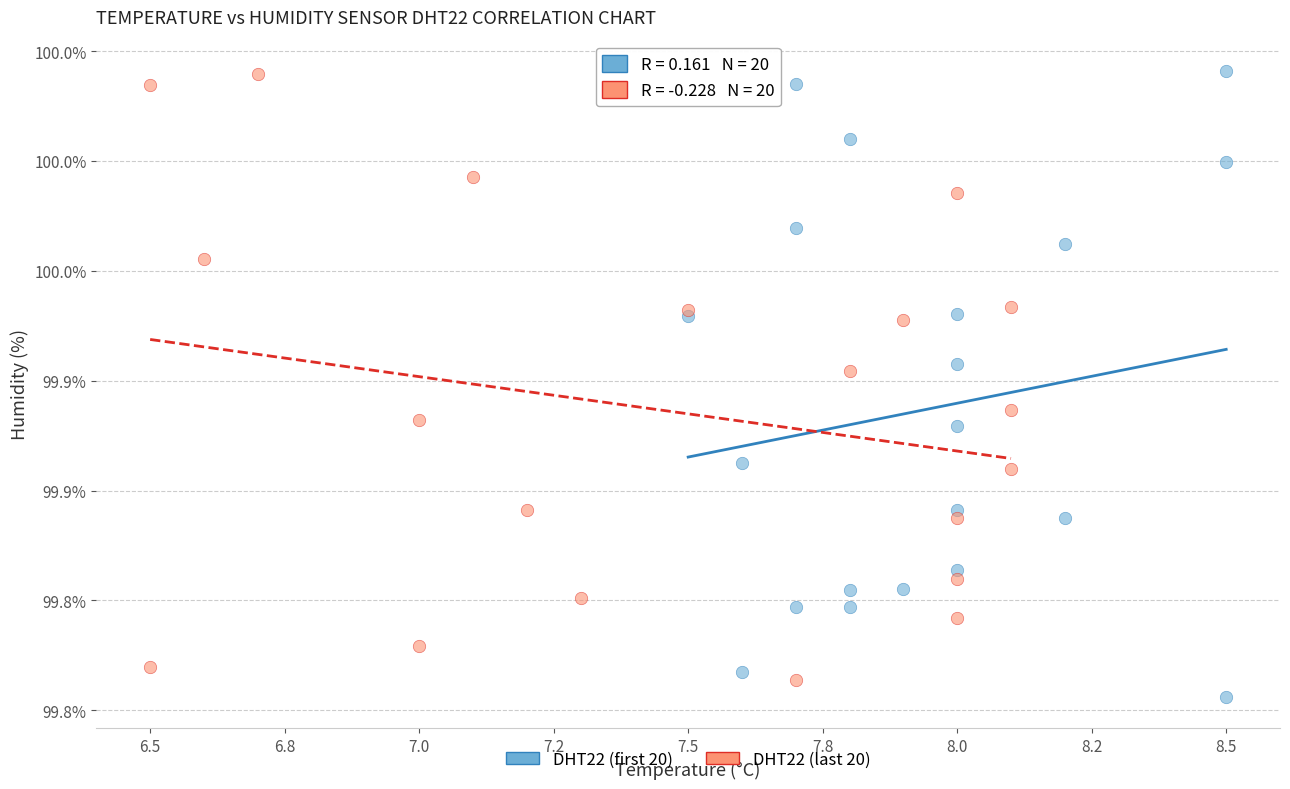

What are all the series names shown in the legend?

DHT22 (first 20), DHT22 (last 20)